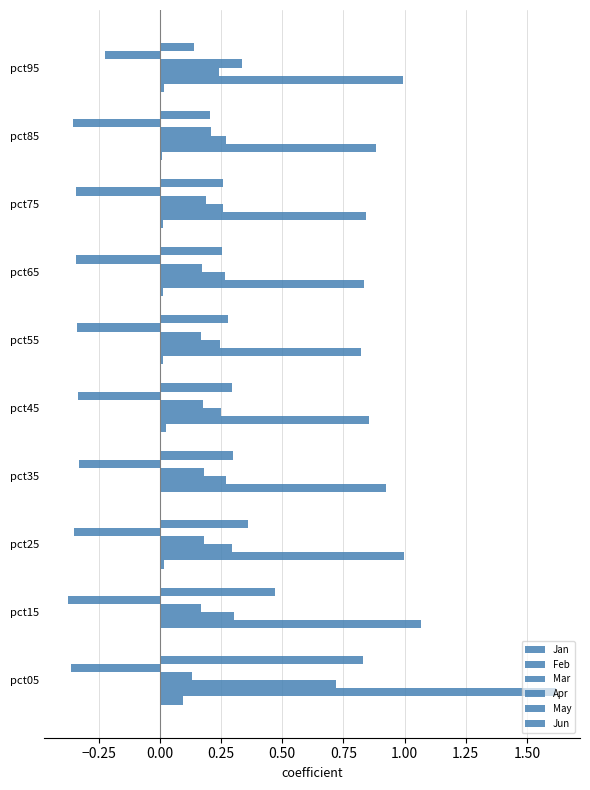

What is the maximum value for Jan?

0.1